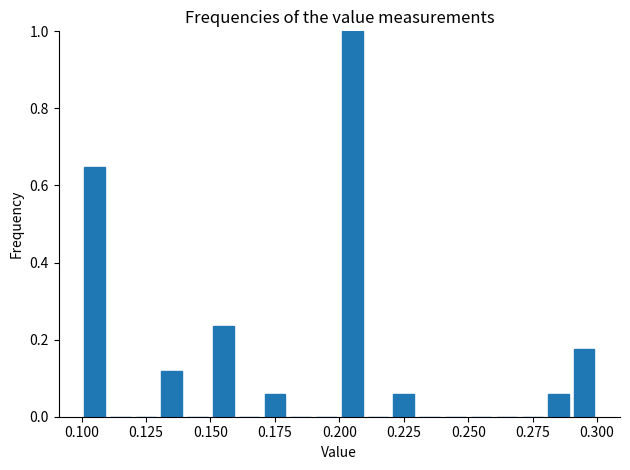

Read against the x-axis, roughly where is the centre of the tallest bar?

0.205